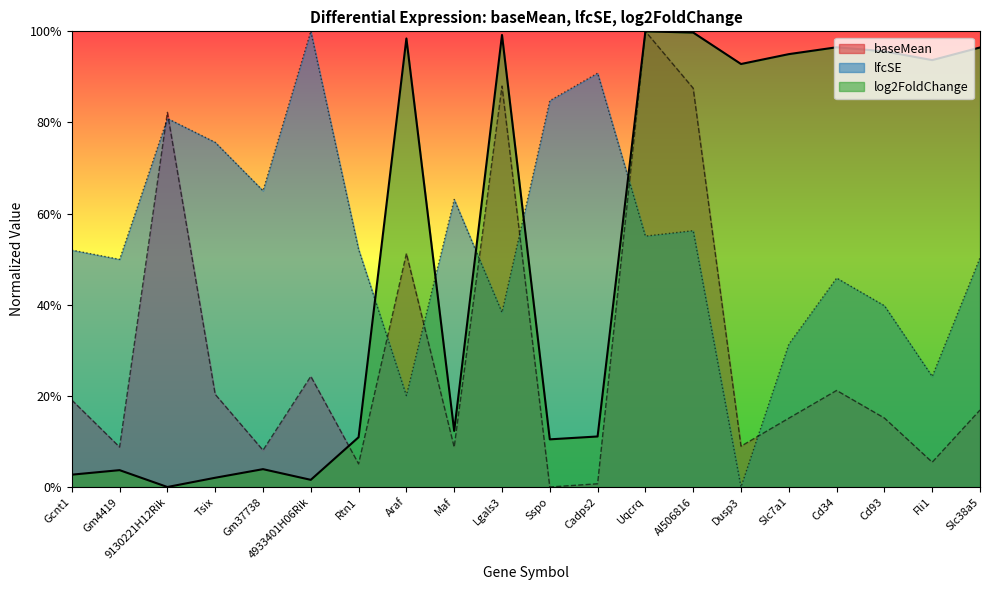

What is the sum of all baseMean values?

586.8